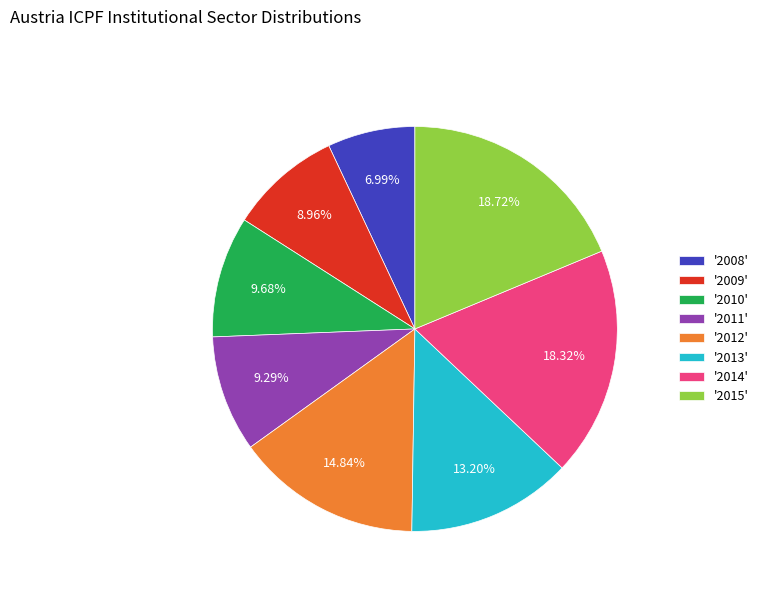

What is the ratio of the value at '2013' to the value at '2011'?

1.4